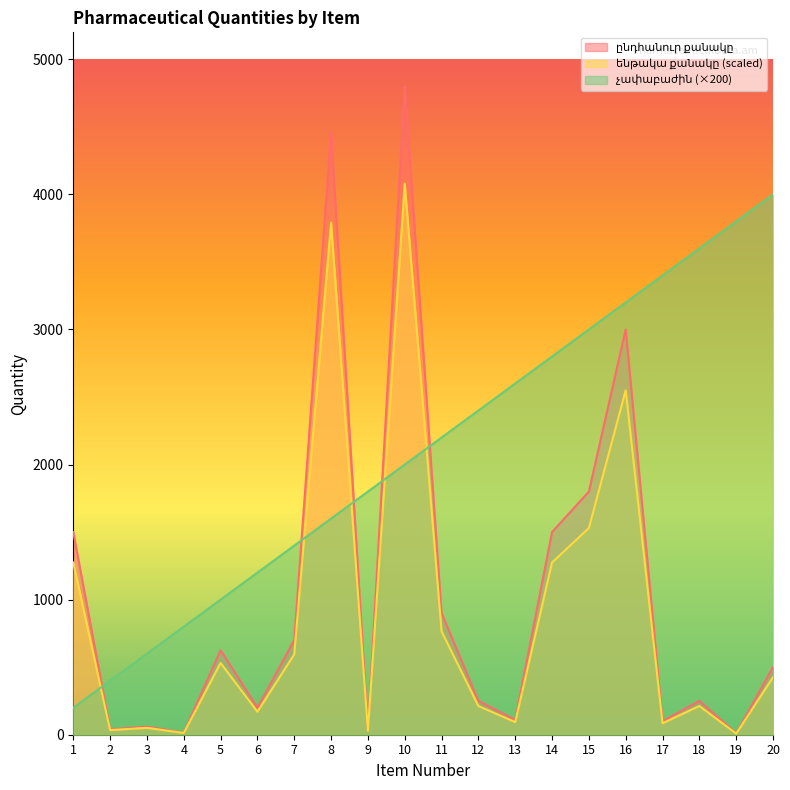

What is the sum of the ենթակա քանակը values at 1 and 9?

1304.8